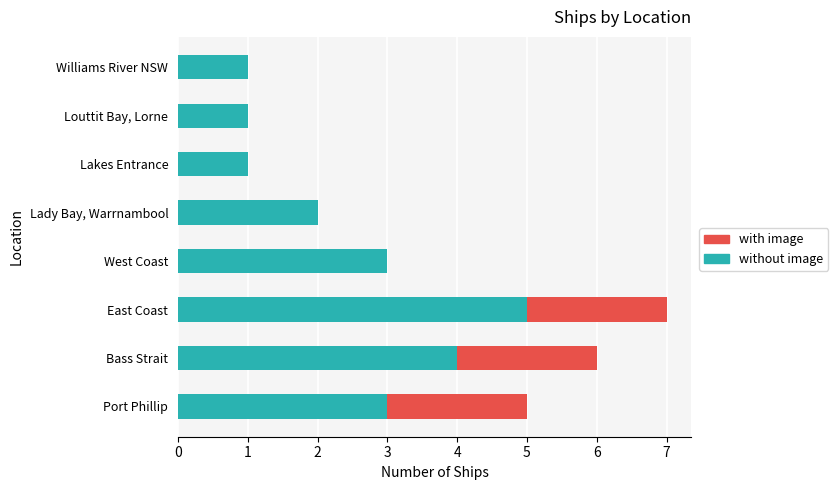

At which category is the sum across all series the highest?

East Coast